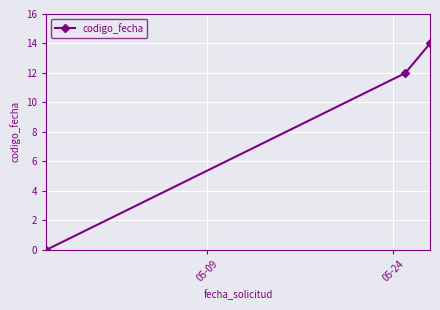

What is the value of the 2nd point from the left?

12.0